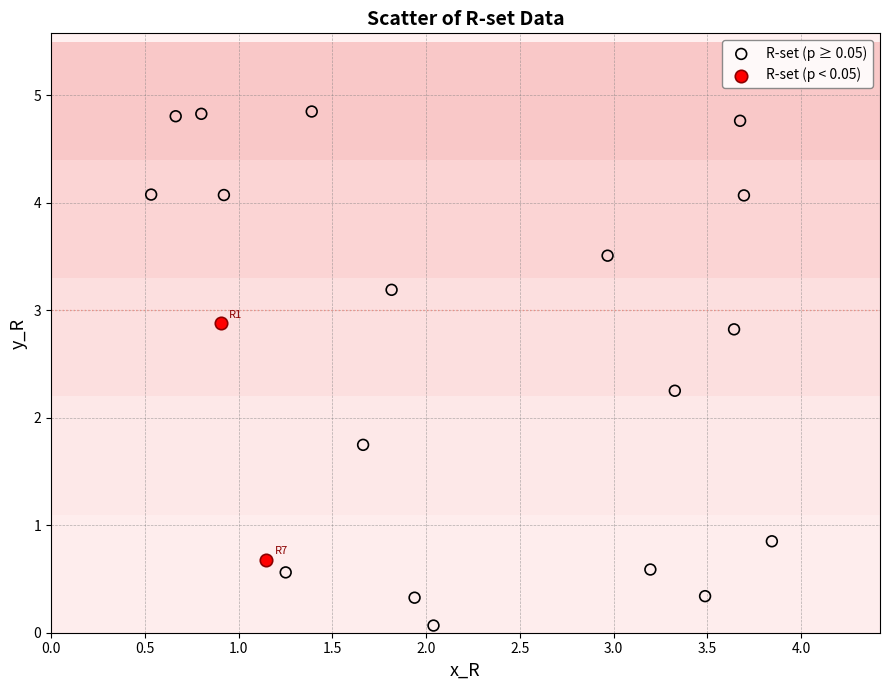

What are all the series names shown in the legend?

R-set (p ≥ 0.05), R-set (p < 0.05)